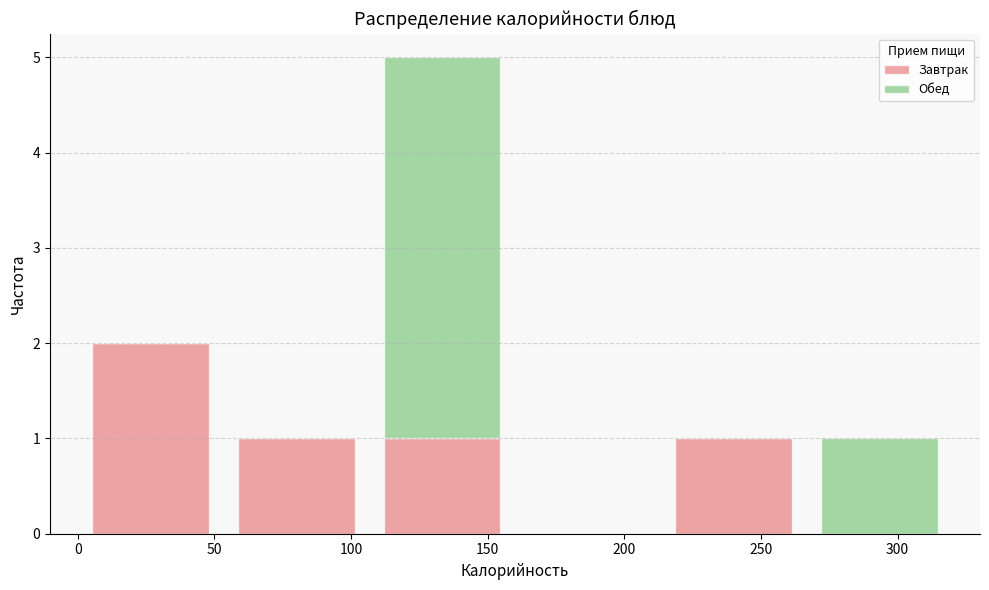

What is the total height of the stacked bar covering 105 to 160 on the x-axis? Neither the bar edges nor the heights are printed on the chart, so give them approximately, as read against the axes.

5